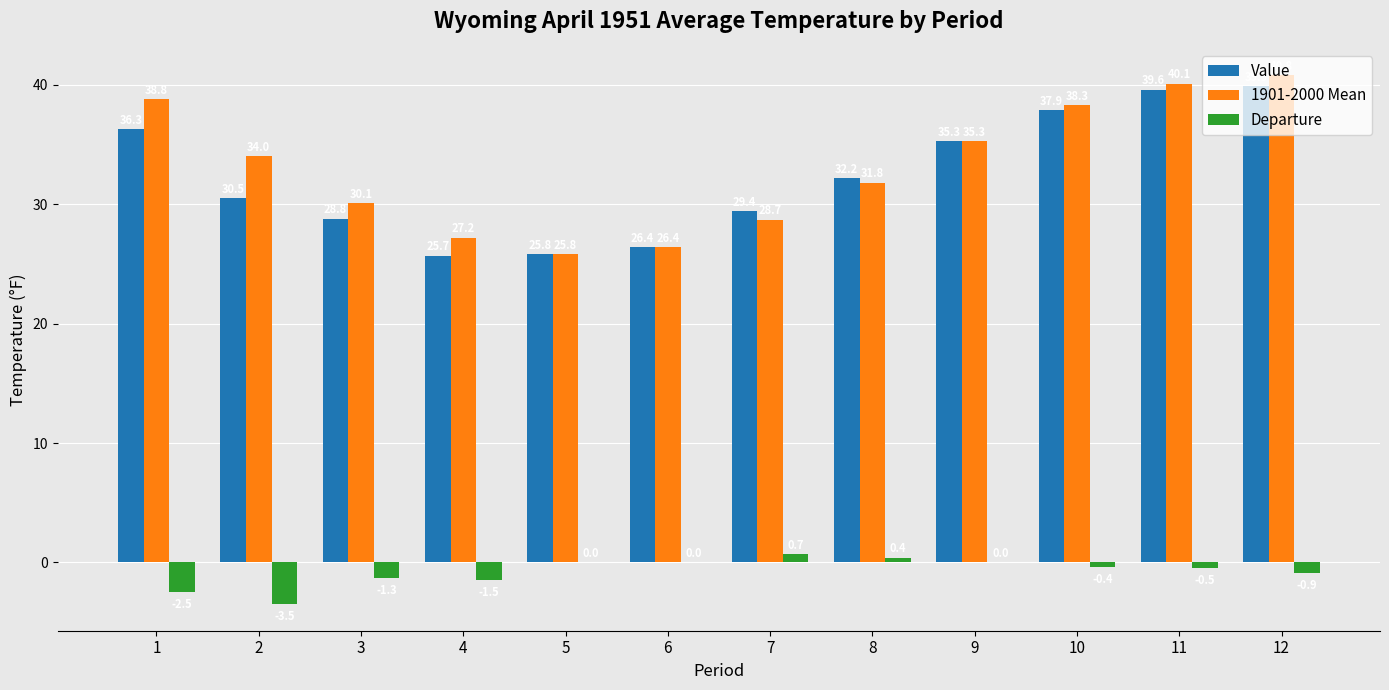

Reading left to right, what are all the values shown in this chart?

Value: 36.3	30.5	28.8	25.7	25.8	26.4	29.4	32.2	35.3	37.9	39.6	39.9
1901-2000 Mean: 38.8	34.0	30.1	27.2	25.8	26.4	28.7	31.8	35.3	38.3	40.1	40.8
Departure: -2.5	-3.5	-1.3	-1.5	0.0	0.0	0.7	0.4	0.0	-0.4	-0.5	-0.9